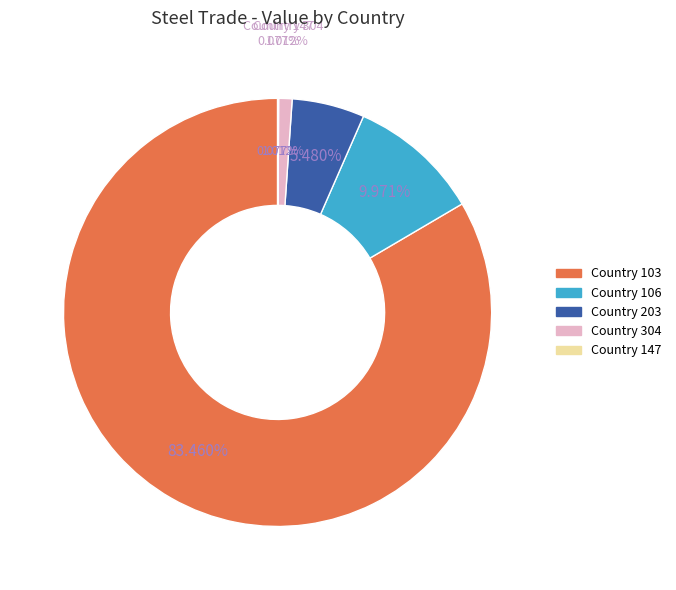

Is it true that Country 203 is 11% of the pie?

False